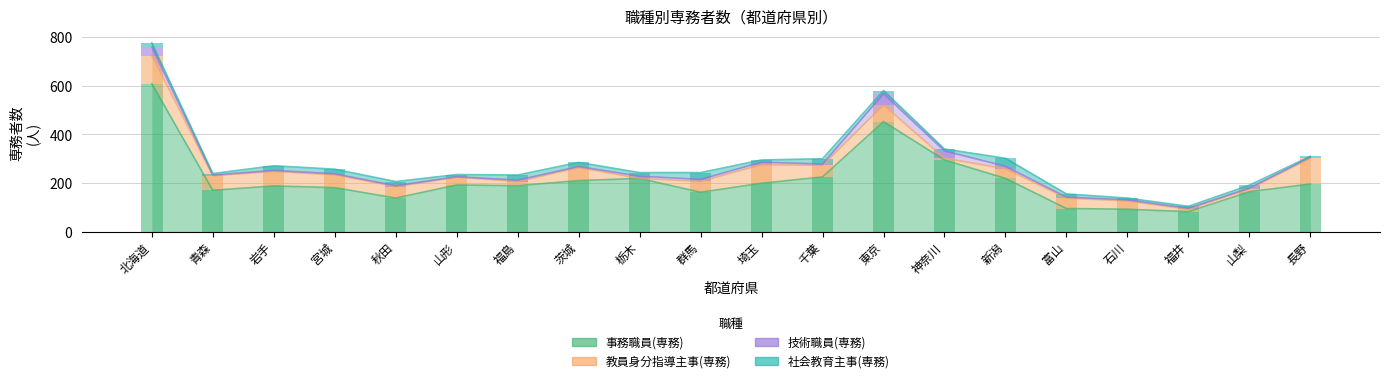

Reading left to right, transcribe all the data shown in this chart.

事務職員(専務): 北海道=609	青森=170	岩手=188	宮城=181	秋田=138	山形=192	福島=189	茨城=210	栃木=219	群馬=162	埼玉=199	千葉=225	東京=453	神奈川=295	新潟=219	富山=95	石川=92	福井=82	山梨=164	長野=196
教員身分指導主事(専務): 北海道=116	青森=60	岩手=60	宮城=53	秋田=47	山形=32	福島=17	茨城=54	栃木=0	群馬=45	埼玉=77	千葉=48	東京=69	神奈川=7	新潟=40	富山=43	石川=34	福井=10	山梨=12	長野=106
技術職員(専務): 北海道=35	青森=3	岩手=4	宮城=4	秋田=4	山形=2	福島=6	茨城=4	栃木=9	群馬=8	埼玉=10	千葉=5	東京=46	神奈川=30	新潟=10	富山=4	石川=5	福井=4	山梨=3	長野=5
社会教育主事(専務): 北海道=17	青森=6	岩手=19	宮城=19	秋田=17	山形=9	福島=21	茨城=17	栃木=15	群馬=28	埼玉=9	千葉=22	東京=13	神奈川=8	新潟=33	富山=13	石川=7	福井=8	山梨=12	長野=3